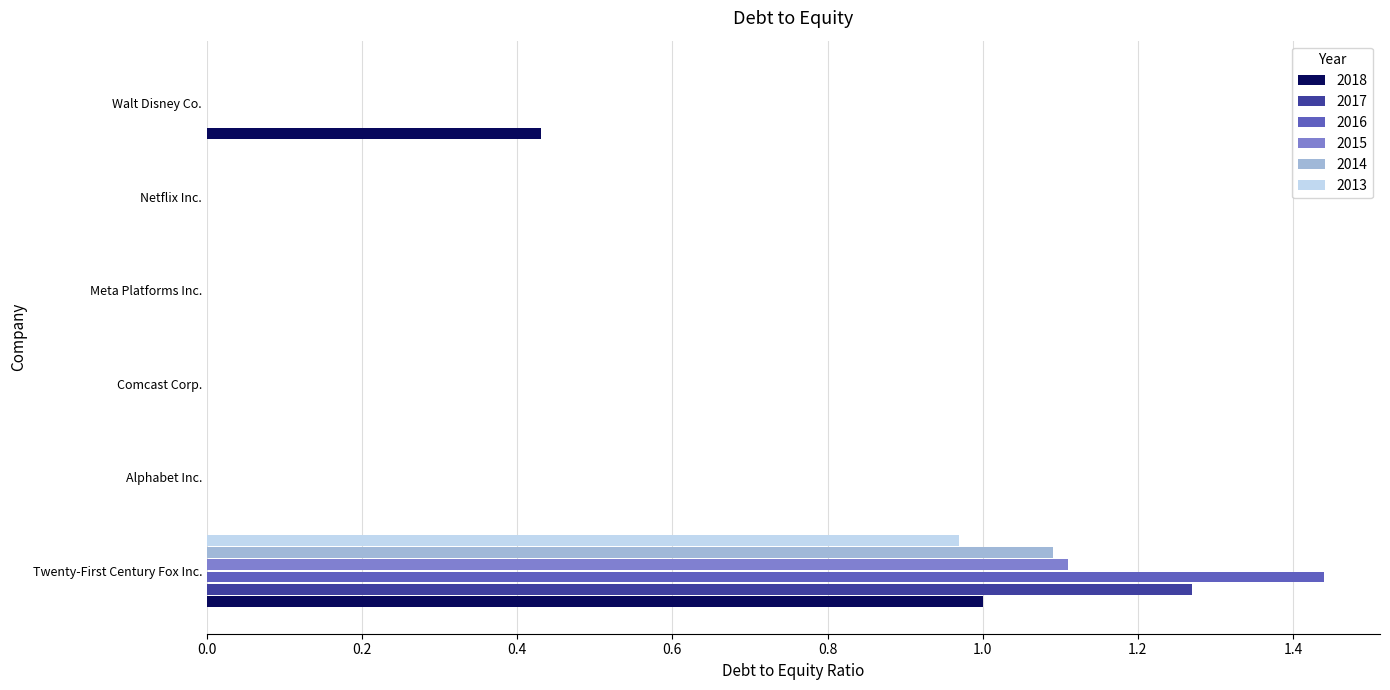

What are all the series names shown in the legend?

2018, 2017, 2016, 2015, 2014, 2013